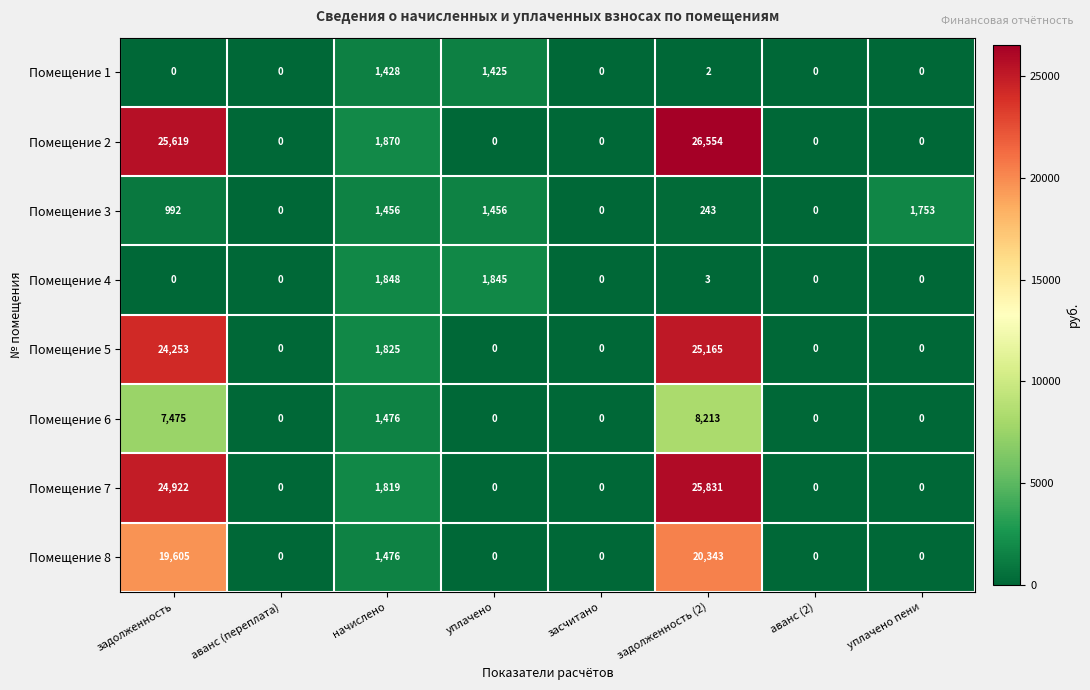

At which label is Помещение 8 closest to 10171?

начислено